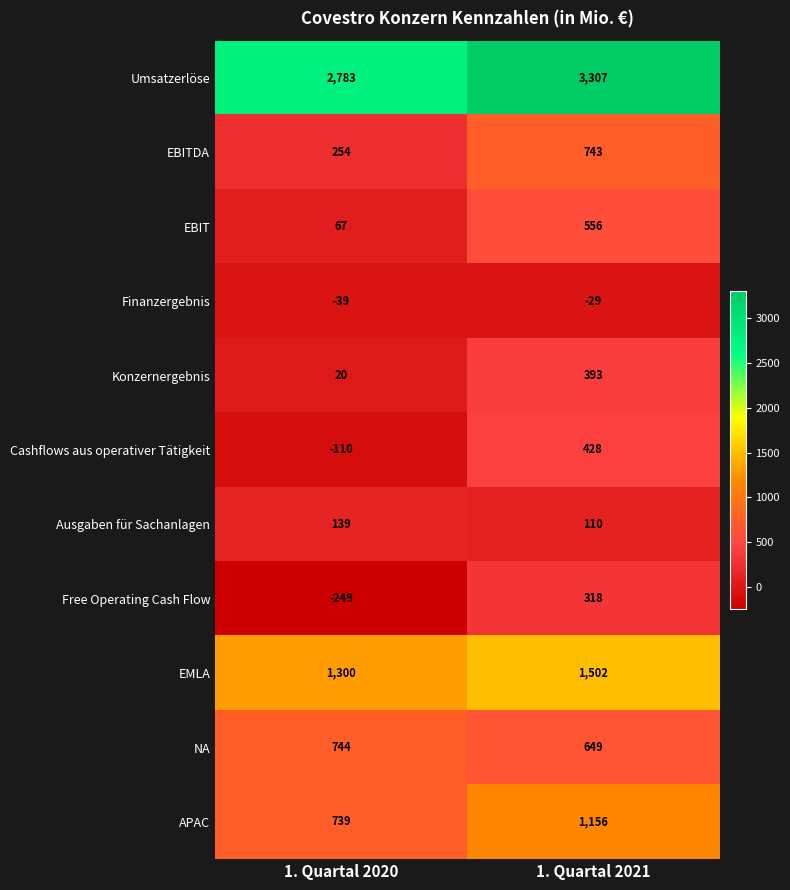

What is the spread (max minus min) of values at 1. Quartal 2020?

3032